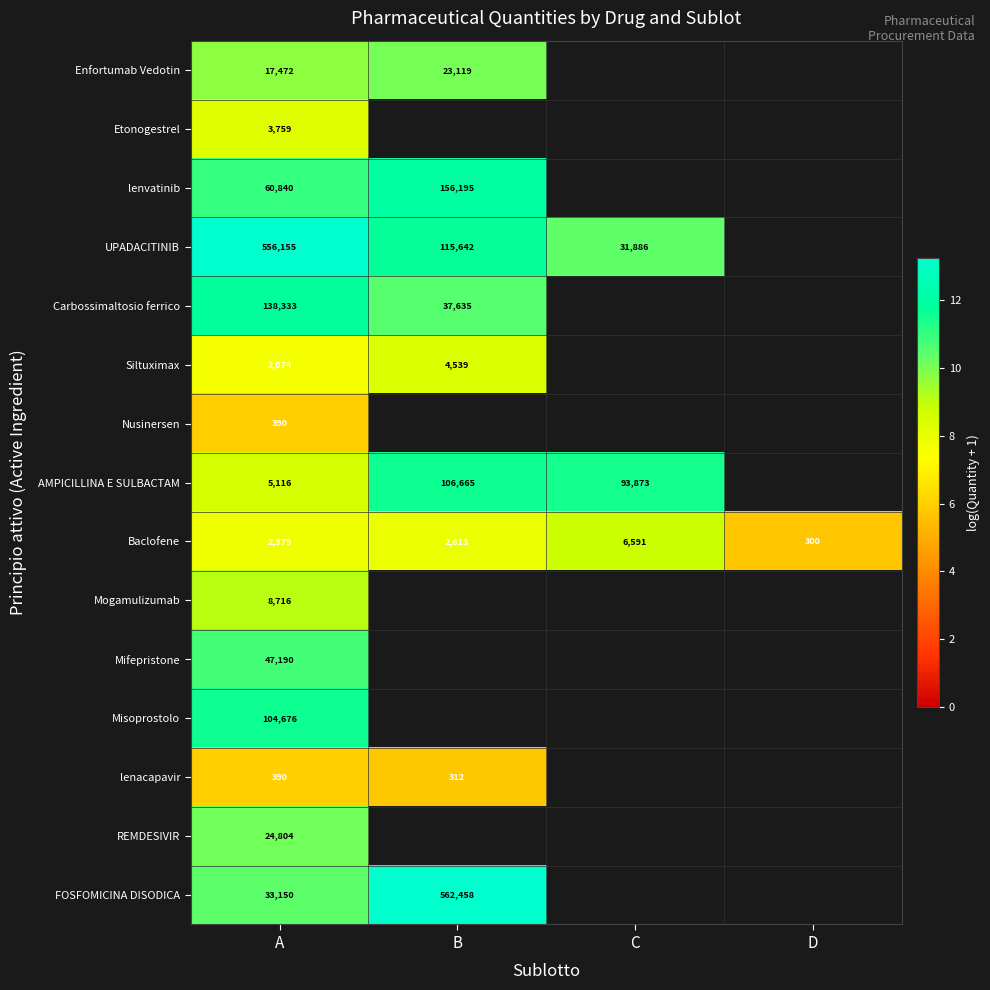

Is the value of Baclofene at C greater than the value of AMPICILLINA E SULBACTAM at A?

Yes